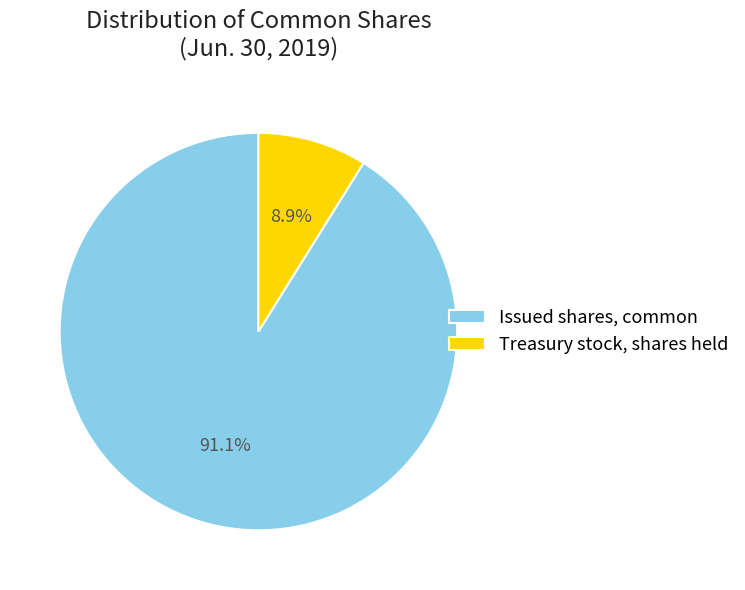

Is the sum of Issued shares, common and Treasury stock, shares held greater than half?

Yes